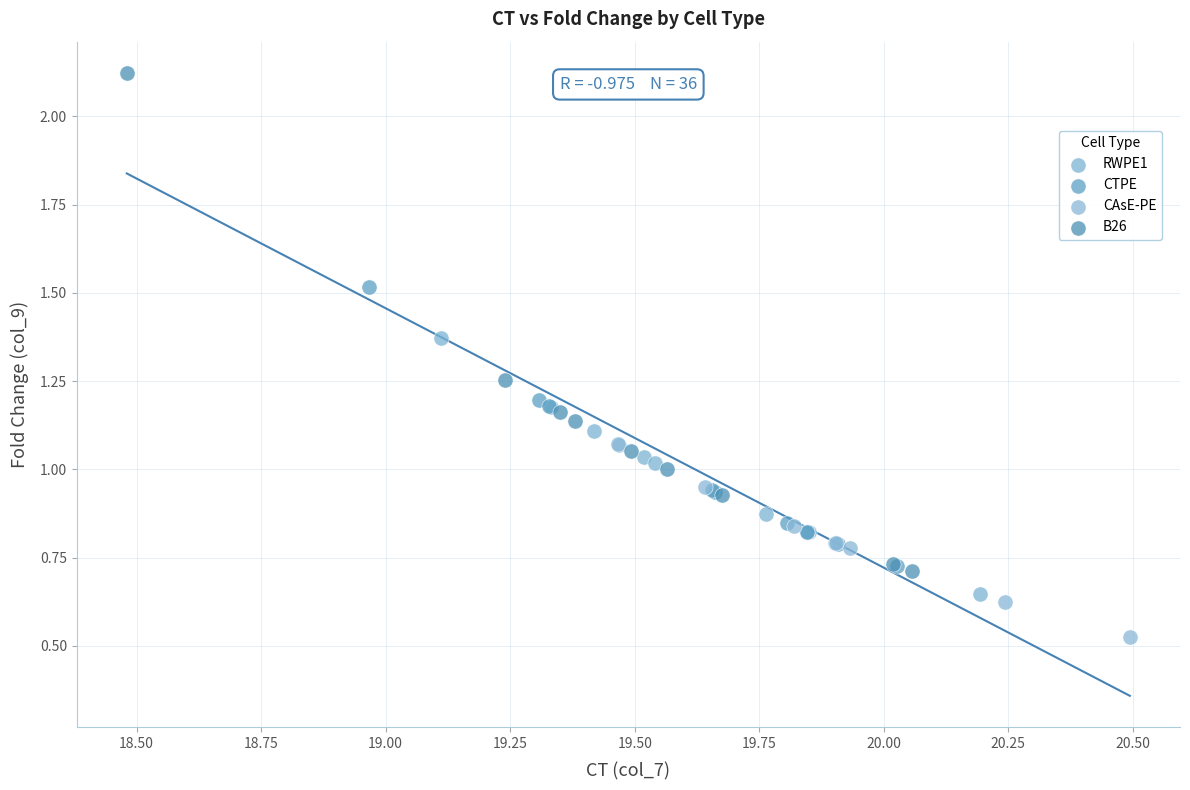

Which series contains the highest Y value?

B26